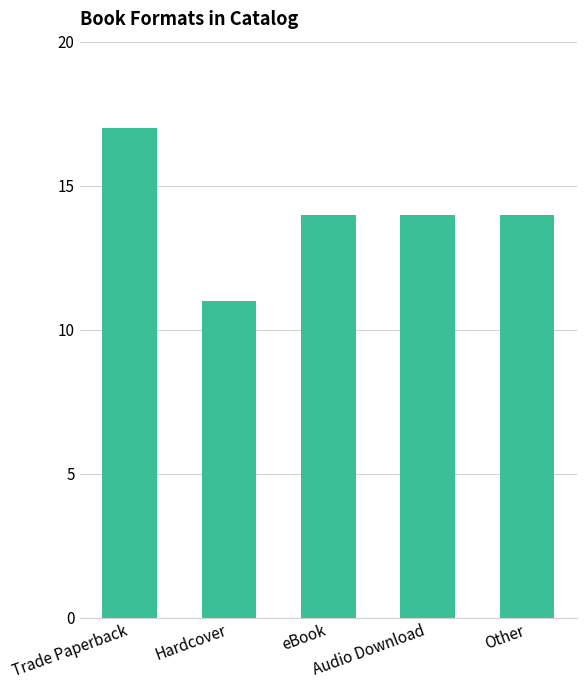

The chart shows a value of 23 at Trade Paperback. True or false?

False